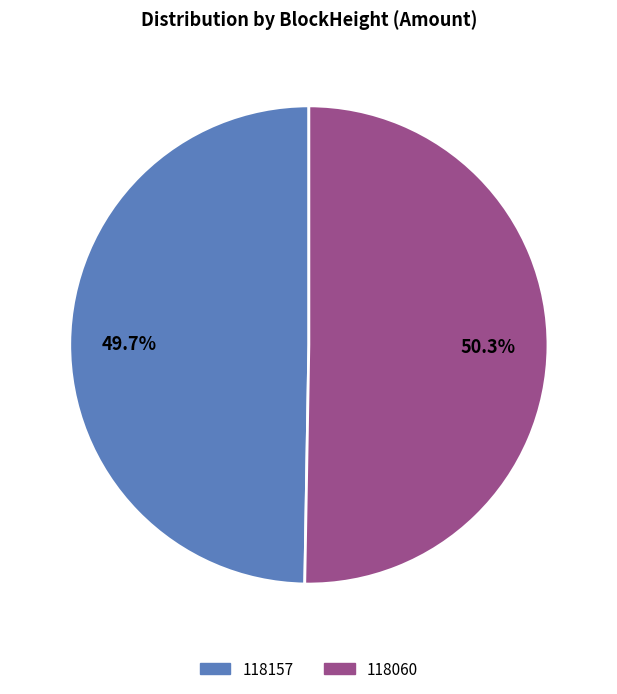

What is the ratio of the value at 118060 to the value at 118157?

1.0